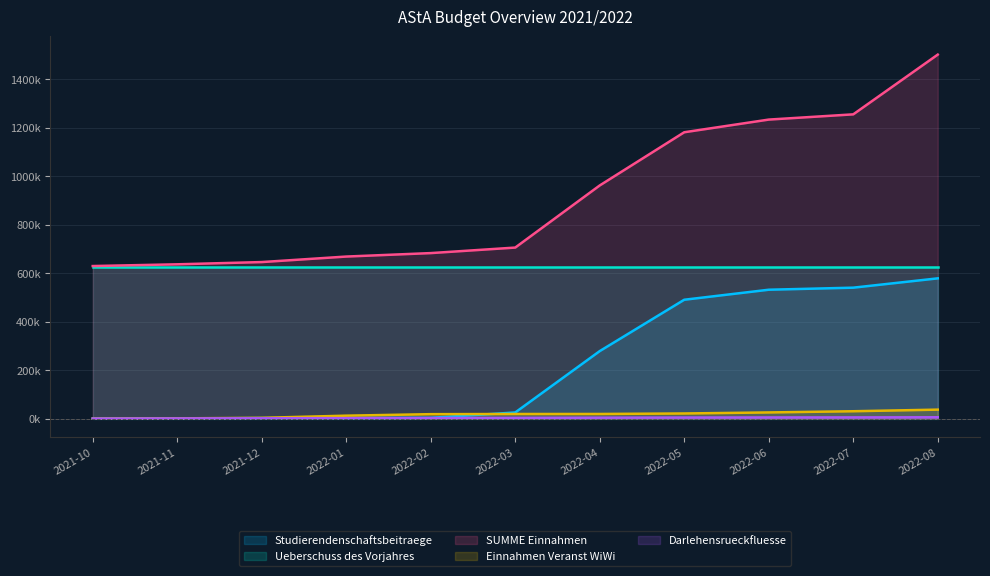

How many series are shown in this chart?

5